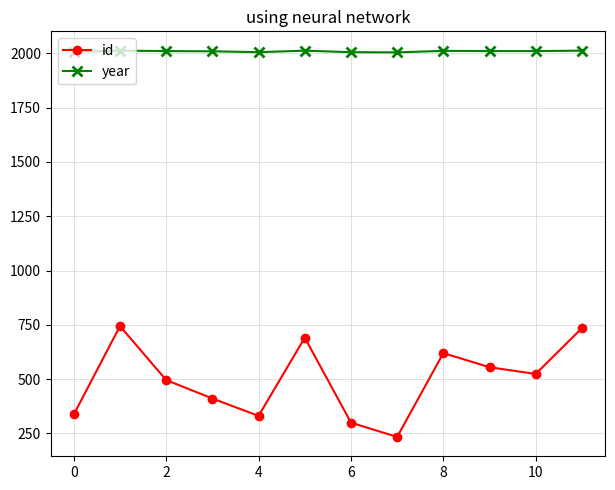

Which series has the largest total across all categories?

year